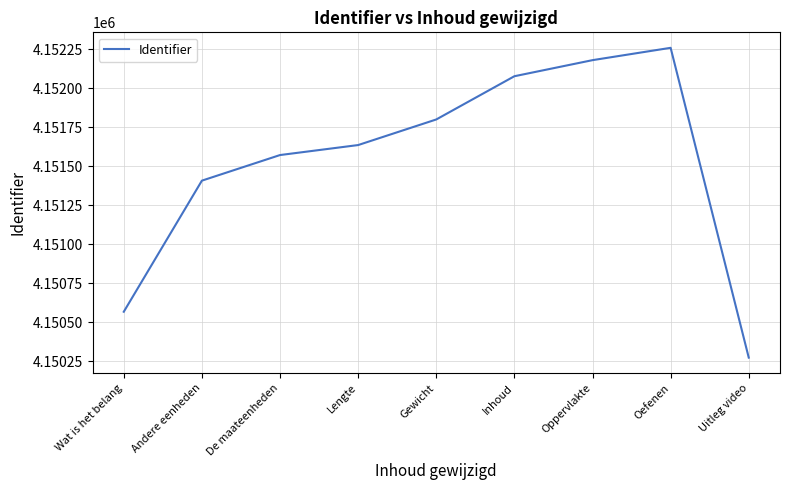

What is the smallest value displayed?

4150274